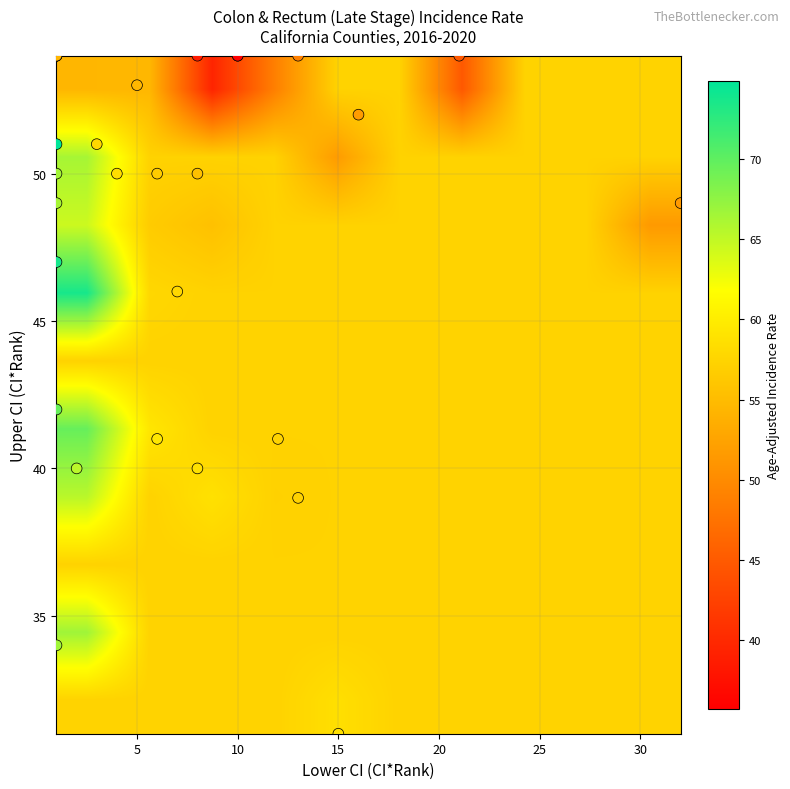

Which series has the largest range (max minus min)?

ci_rank